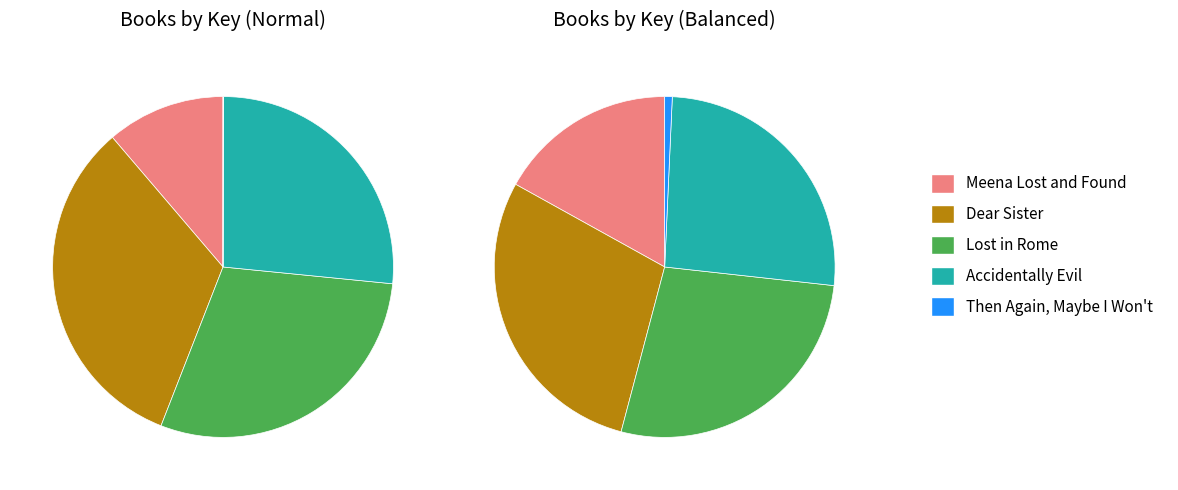

Is it true that Dear Sister is 33% of the pie?

True